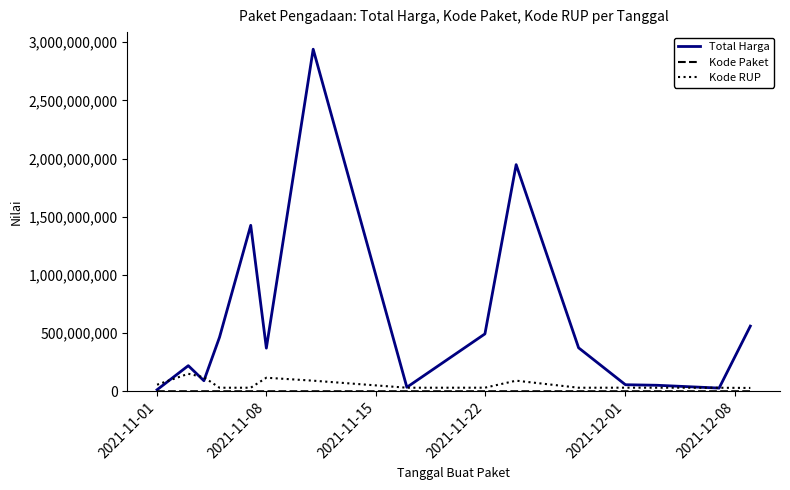

How many lines are shown in the chart?

3